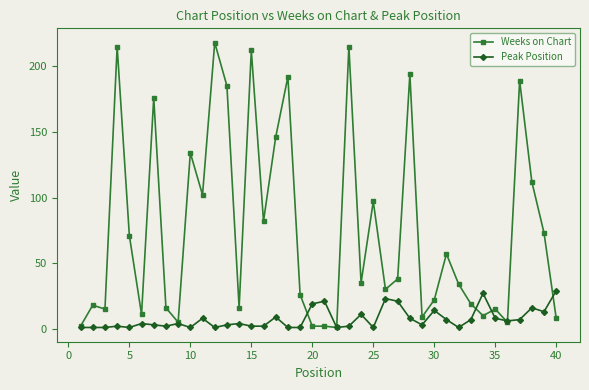

Which series ends up on top after the final intersection of Weeks on Chart and Peak Position?

Peak Position